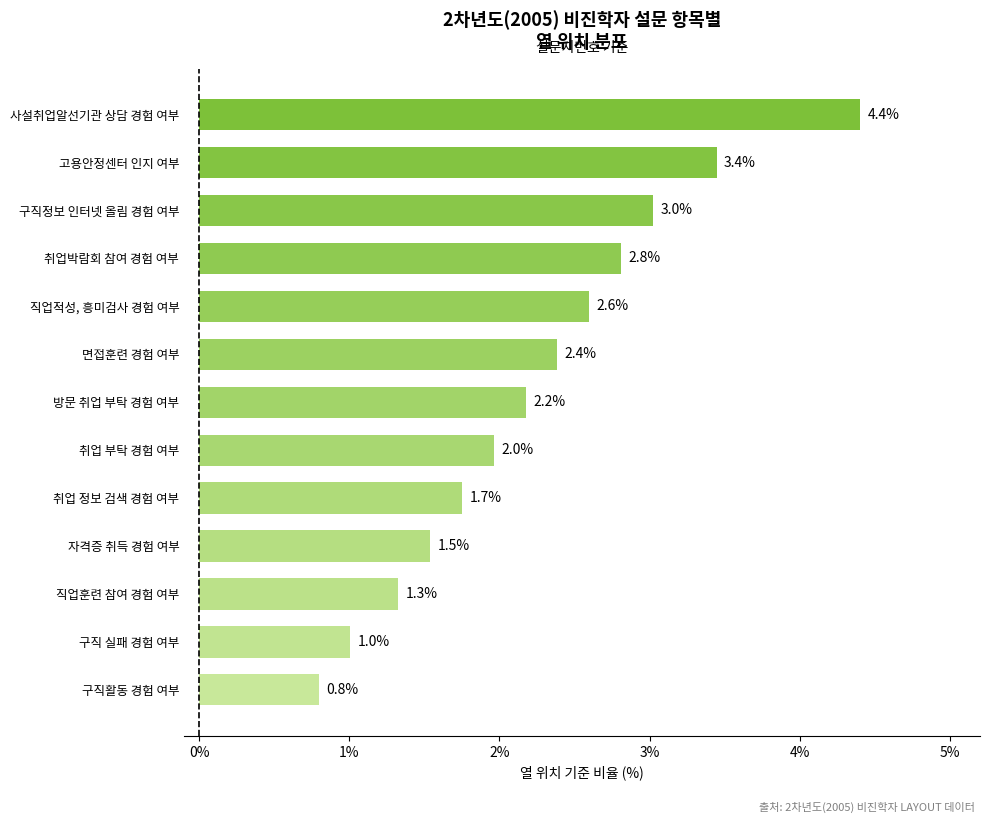

Are the bars horizontal?

Yes